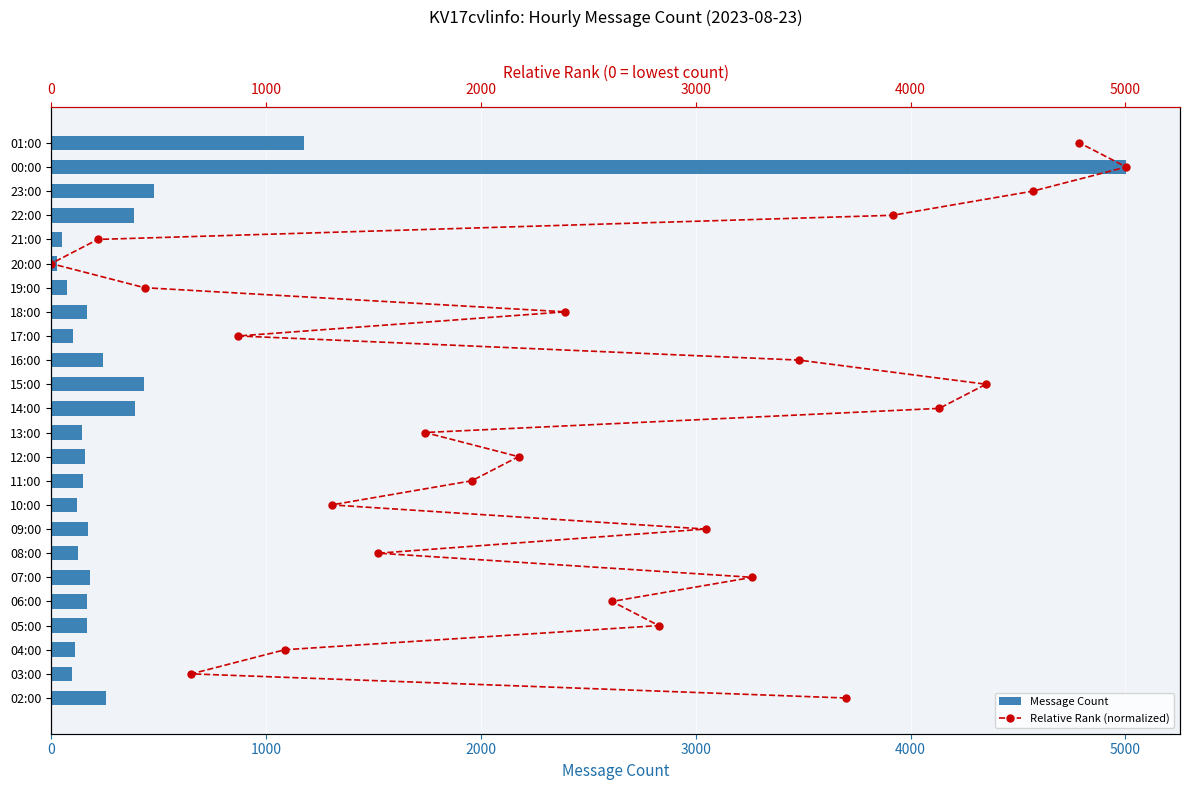

The Message Count series shows 1175 at 01:00. True or false?

True